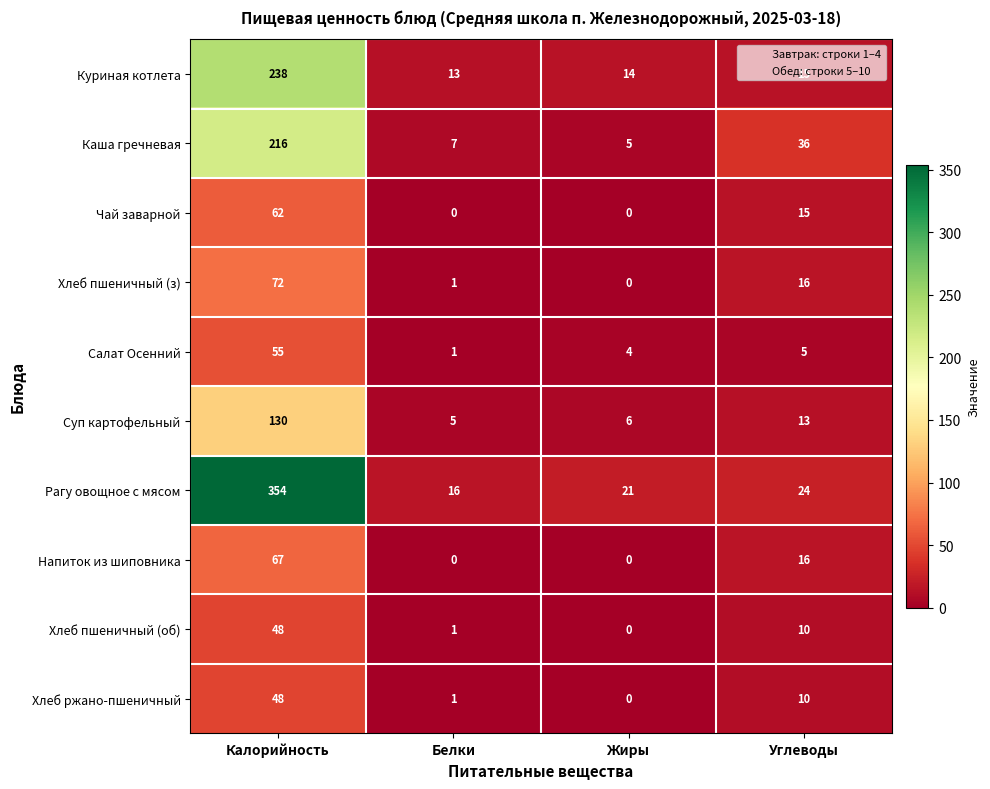

What is the difference between the maximum and minimum values in the Куриная котлета series?

225